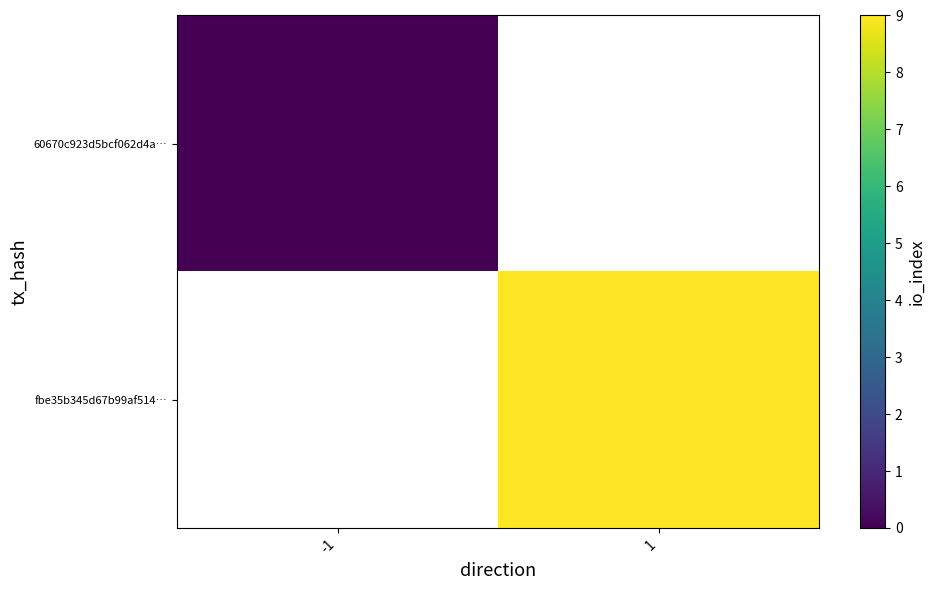

At how many categories does at least one series exceed 7?

1